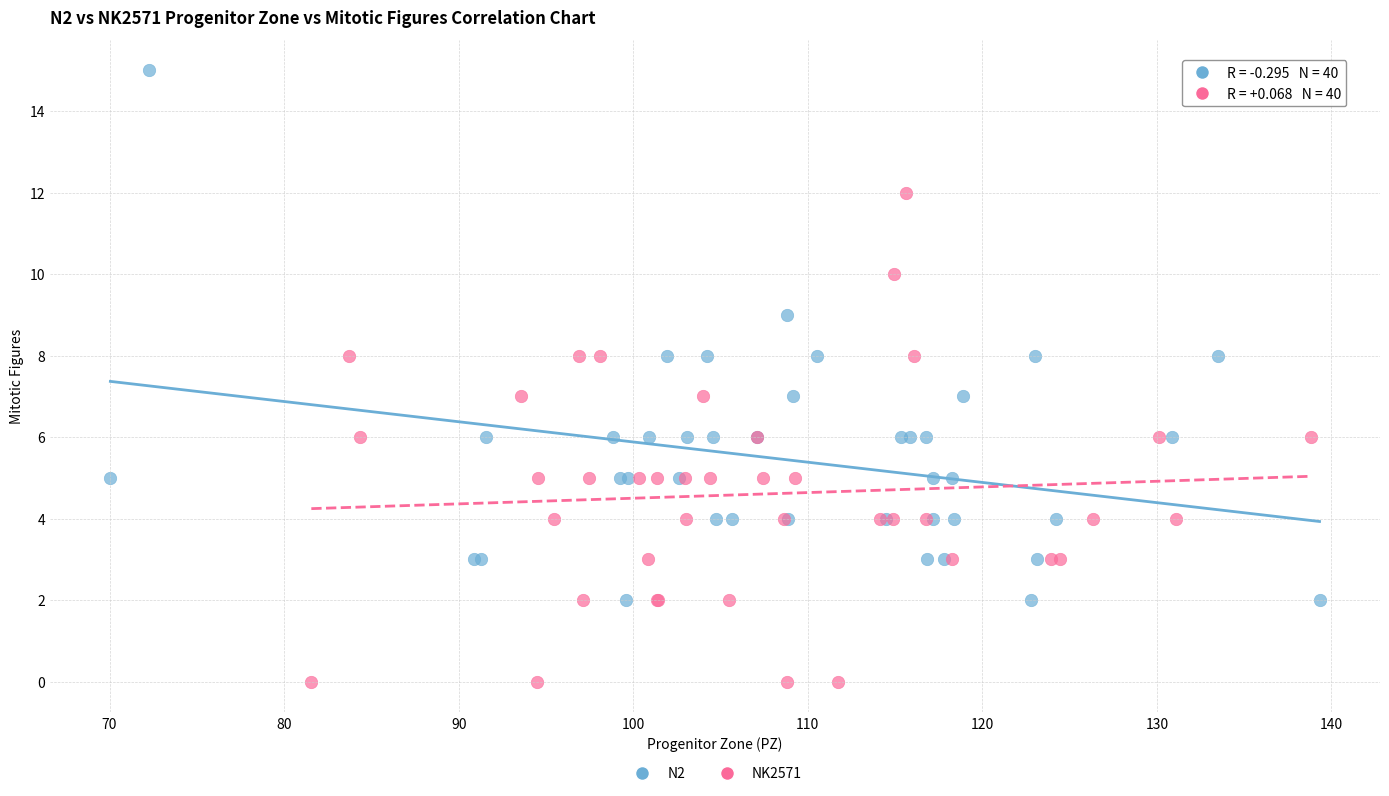

Which series has the largest Y range (max minus min)?

N2